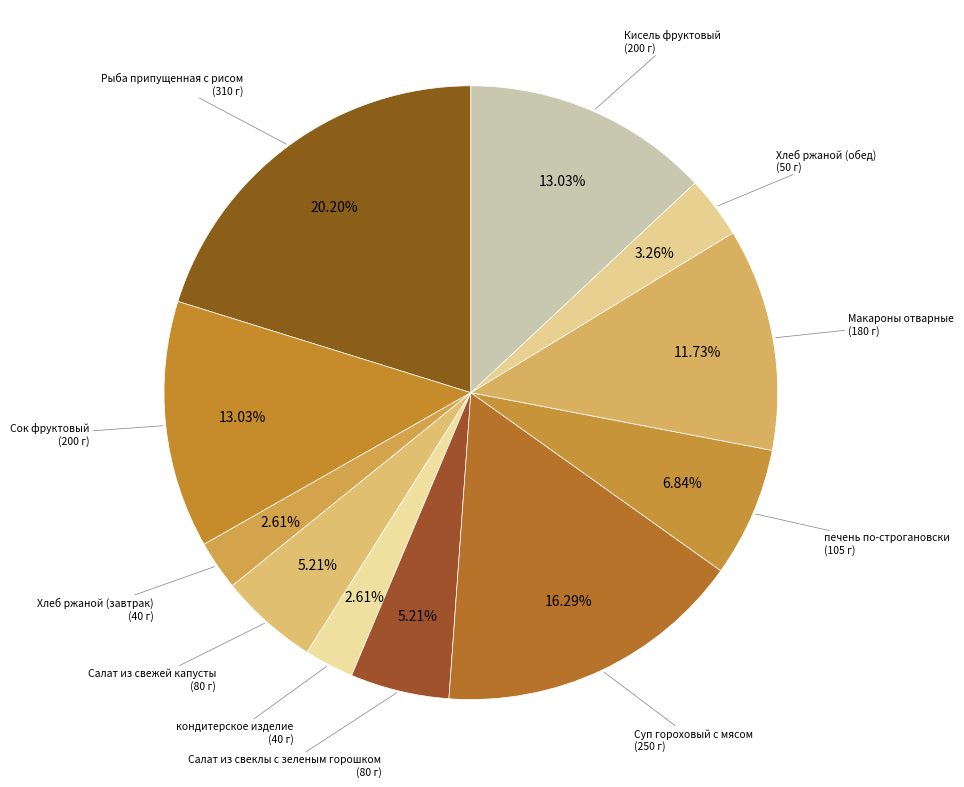

How many slices are in this pie chart?

11